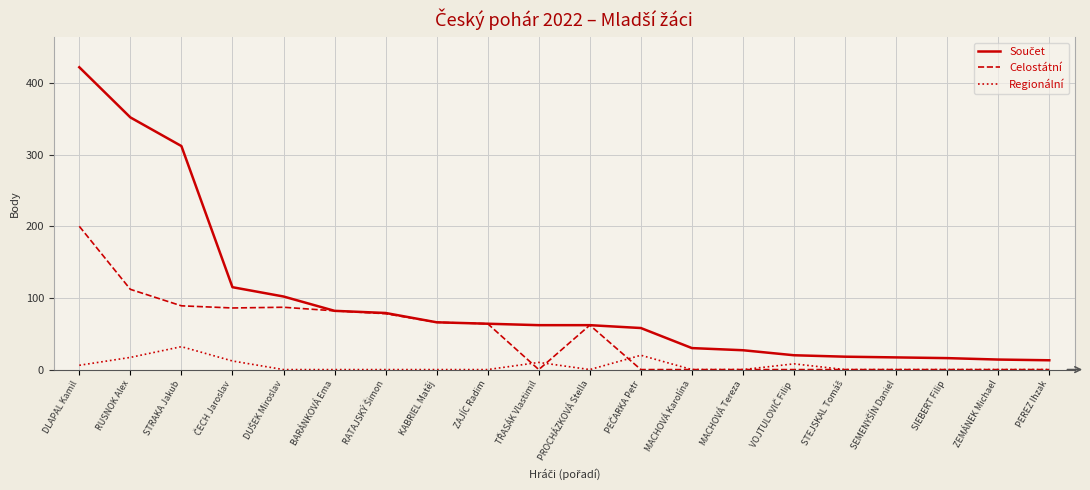

Is it true that Regionální equals 0 at SIEBERT Filip?

True